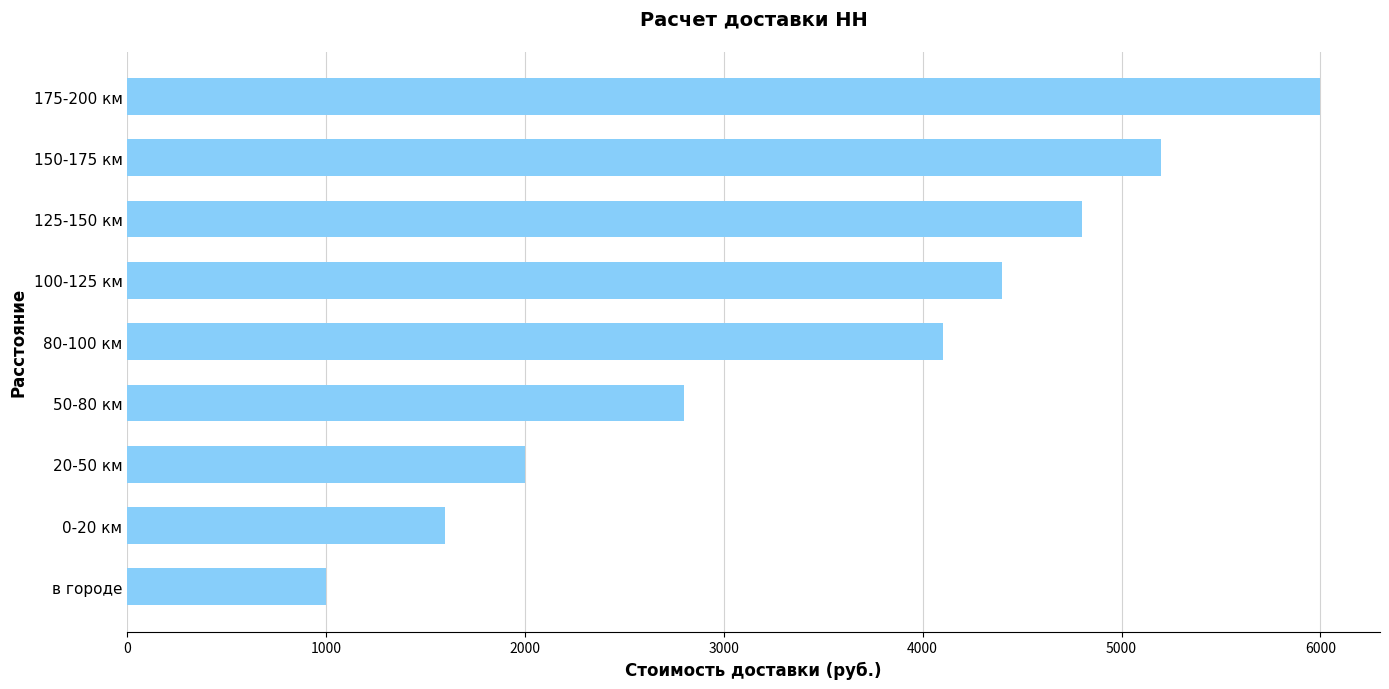

Rank the categories by value from highest to lowest.

175-200 км, 150-175 км, 125-150 км, 100-125 км, 80-100 км, 50-80 км, 20-50 км, 0-20 км, в городе